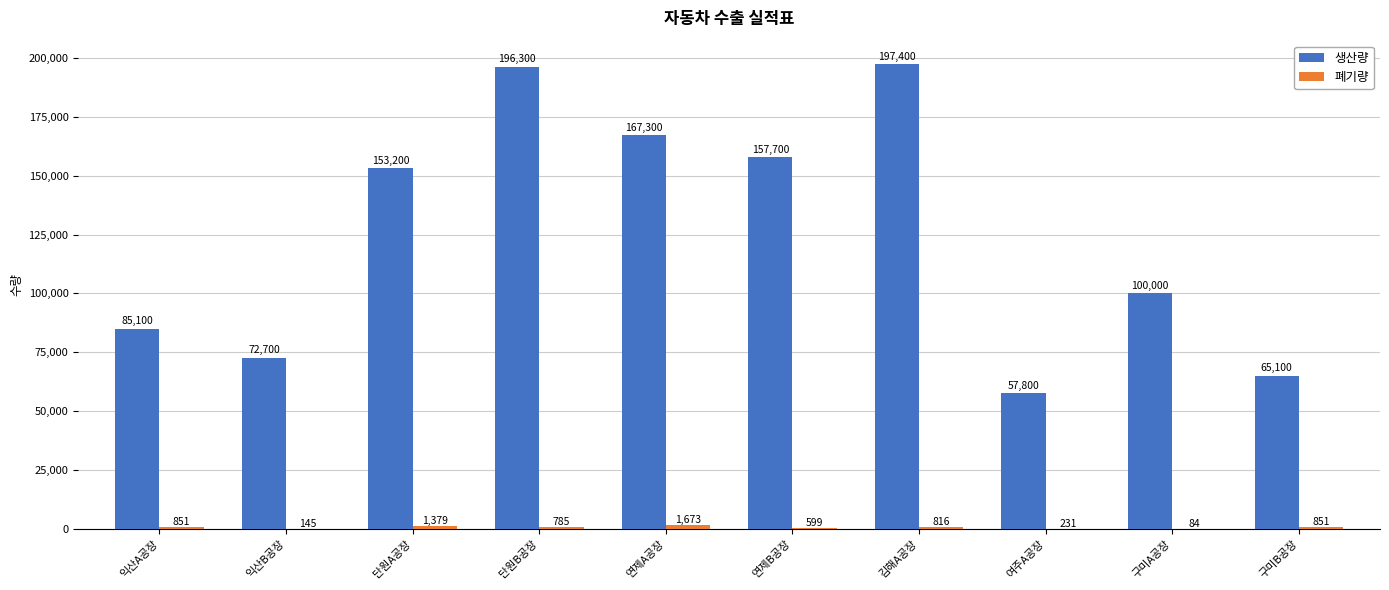

True or false: 생산량 has a value of 167300 at 연제A공장.

True